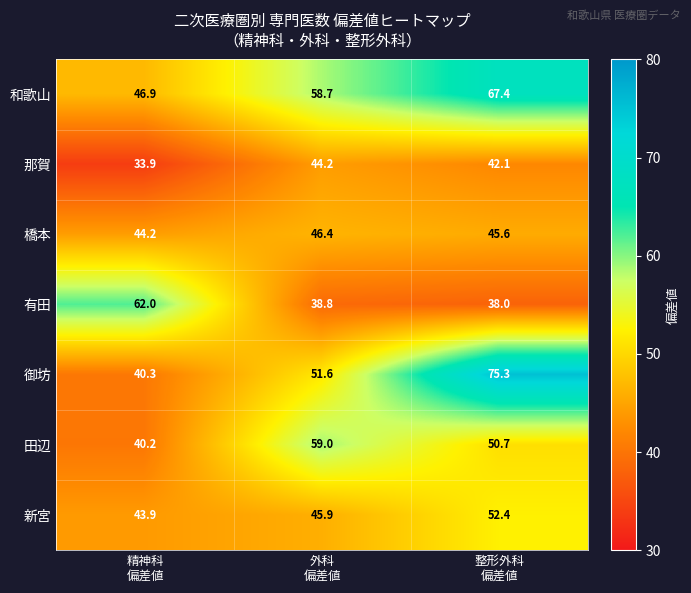

Which series has the widest spread of values?

御坊